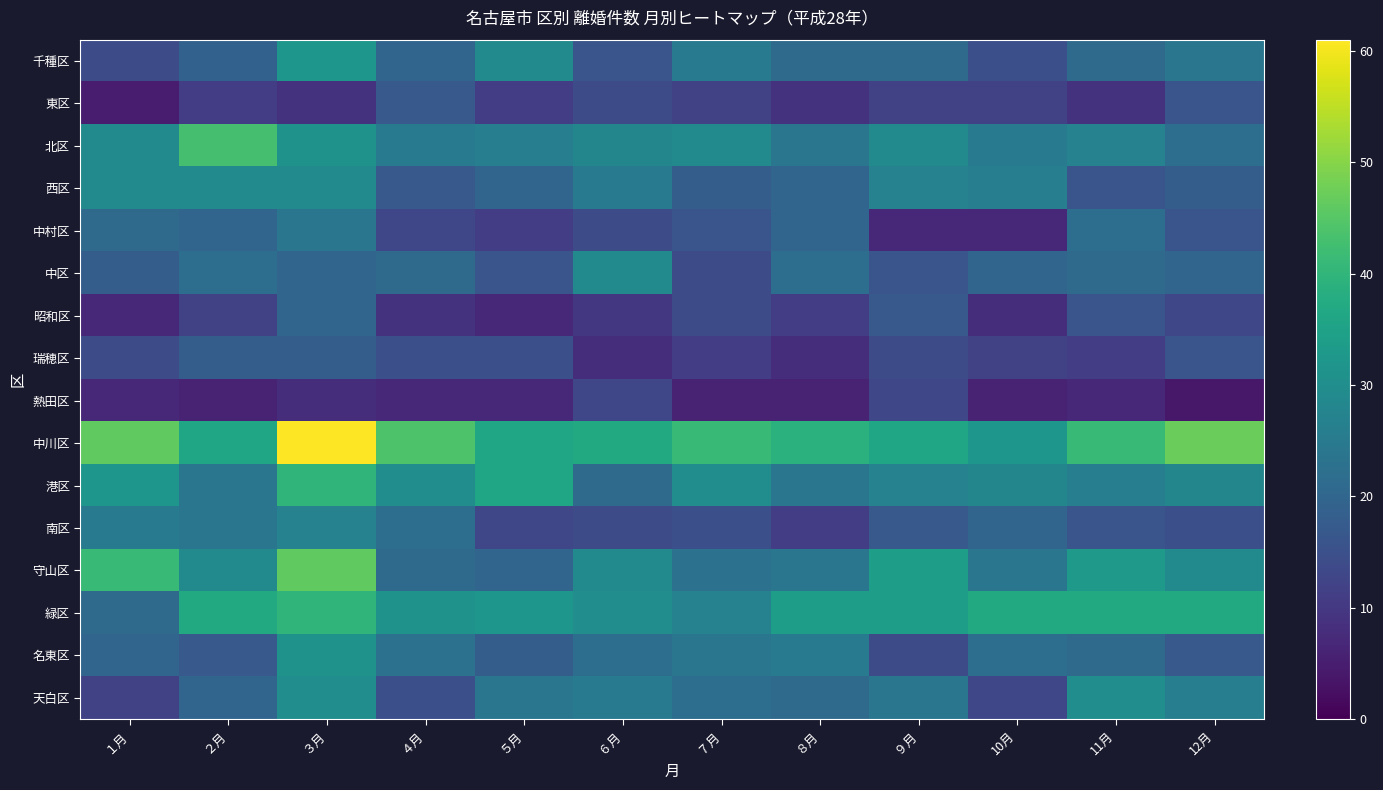

At how many categories does at least one series exceed 9?

12